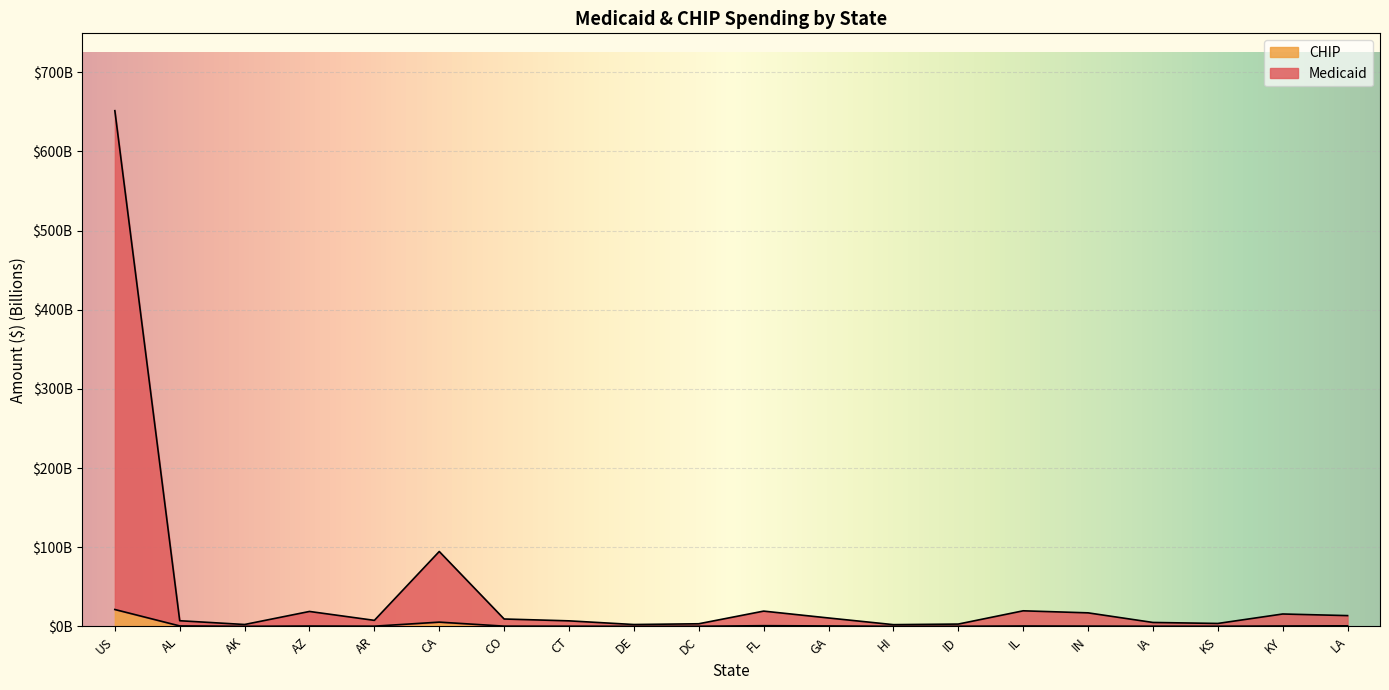

Is the value of Medicaid at IN greater than the value of CHIP at CO?

Yes